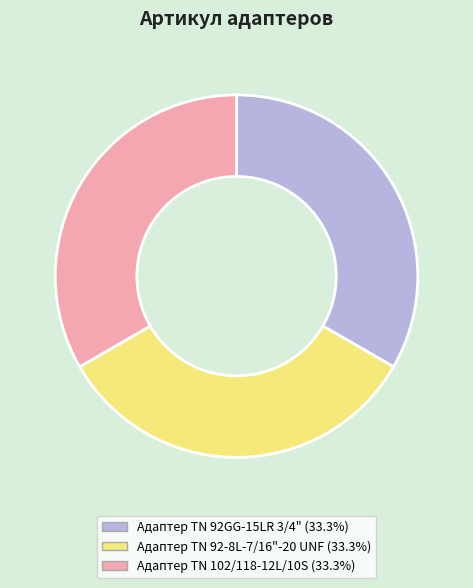

Is it true that Адаптер TN 92GG-15LR 3/4" is 42% of the pie?

False